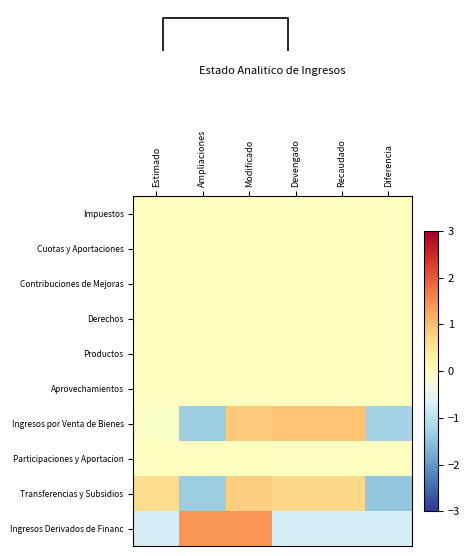

Reading right to left, list all the values displayed in this chart.

Impuestos: Diferencia=0.0	Recaudado=0.0	Devengado=0.0	Modificado=0.0	Ampliaciones=0.0	Estimado=0.0
Cuotas y Aportaciones: Diferencia=0.0	Recaudado=0.0	Devengado=0.0	Modificado=0.0	Ampliaciones=0.0	Estimado=0.0
Contribuciones de Mejoras: Diferencia=0.0	Recaudado=0.0	Devengado=0.0	Modificado=0.0	Ampliaciones=0.0	Estimado=0.0
Derechos: Diferencia=0.0	Recaudado=0.0	Devengado=0.0	Modificado=0.0	Ampliaciones=0.0	Estimado=0.0
Productos: Diferencia=0.0	Recaudado=0.0	Devengado=0.0	Modificado=0.0	Ampliaciones=0.0	Estimado=0.0
Aprovechamientos: Diferencia=0.0	Recaudado=0.0	Devengado=0.0	Modificado=0.0	Ampliaciones=0.0	Estimado=0.0
Ingresos por Venta de Bienes: Diferencia=-1.3	Recaudado=0.9	Devengado=0.9	Modificado=0.9	Ampliaciones=-1.4	Estimado=-0.1
Participaciones y Aportacion: Diferencia=0.0	Recaudado=0.0	Devengado=0.0	Modificado=0.0	Ampliaciones=0.0	Estimado=0.0
Transferencias y Subsidios: Diferencia=-1.5	Recaudado=0.7	Devengado=0.7	Modificado=0.8	Ampliaciones=-1.4	Estimado=0.6
Ingresos Derivados de Financ: Diferencia=-0.7	Recaudado=-0.7	Devengado=-0.7	Modificado=1.4	Ampliaciones=1.4	Estimado=-0.7